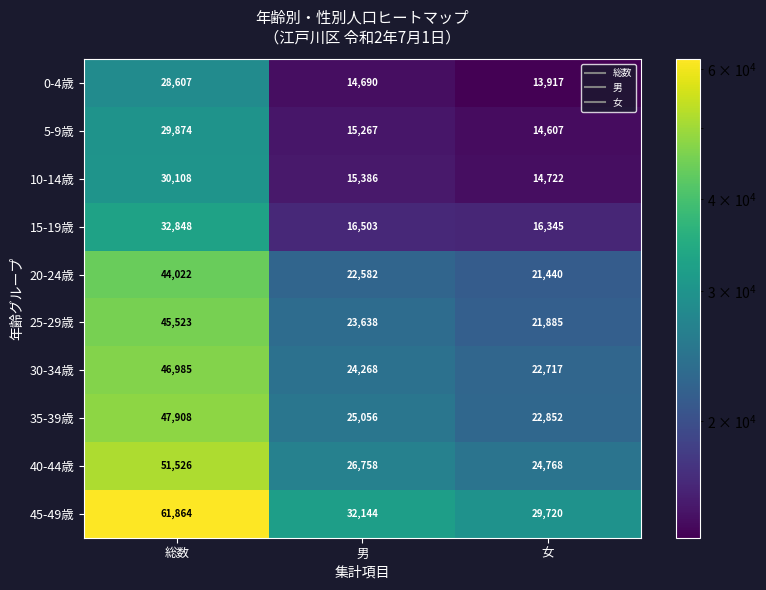

At how many categories does at least one series exceed 17846?

3